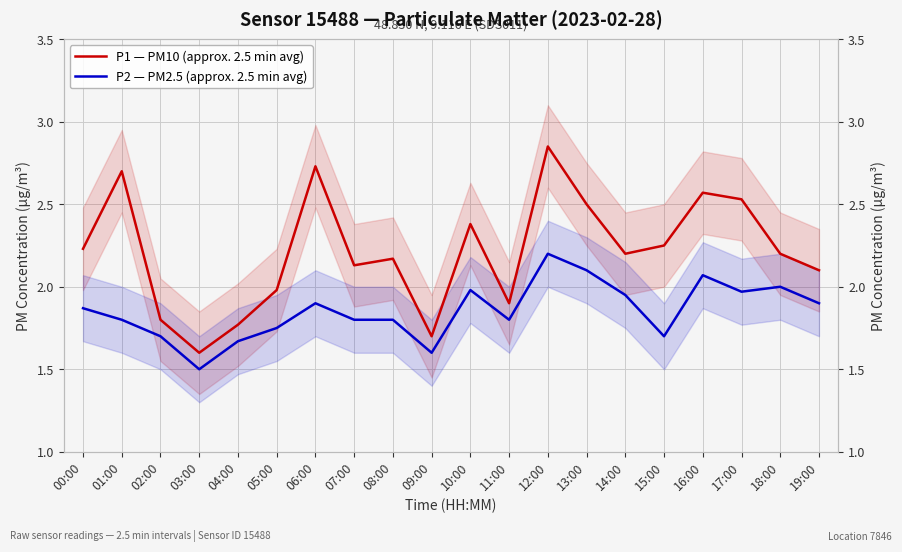

How many interior local peaks does the P2 — PM2.5 (approx. 2.5 min avg) series have?

5